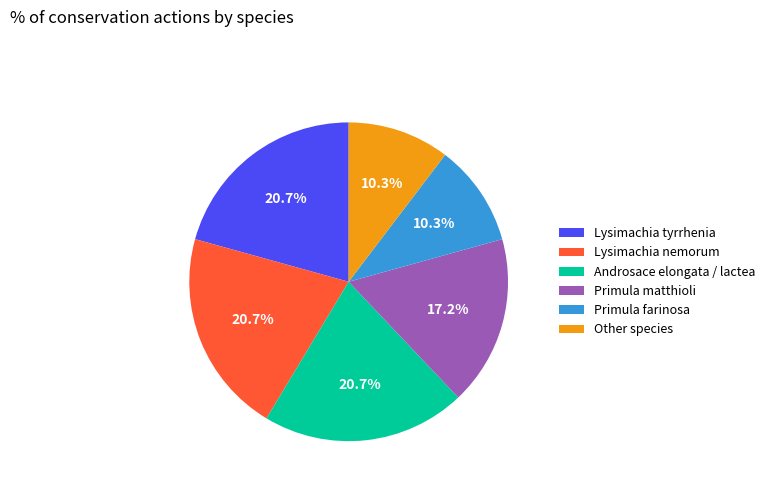

Is Primula farinosa the majority of the pie?

No